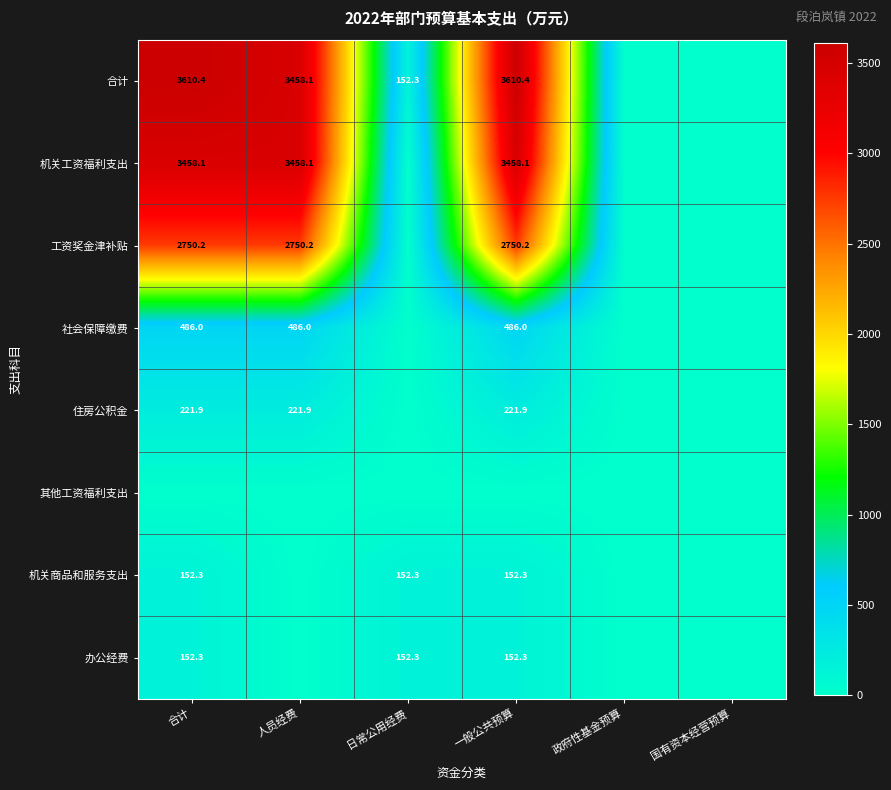

Is it true that 办公经费 equals 152.3 at 合计?

True